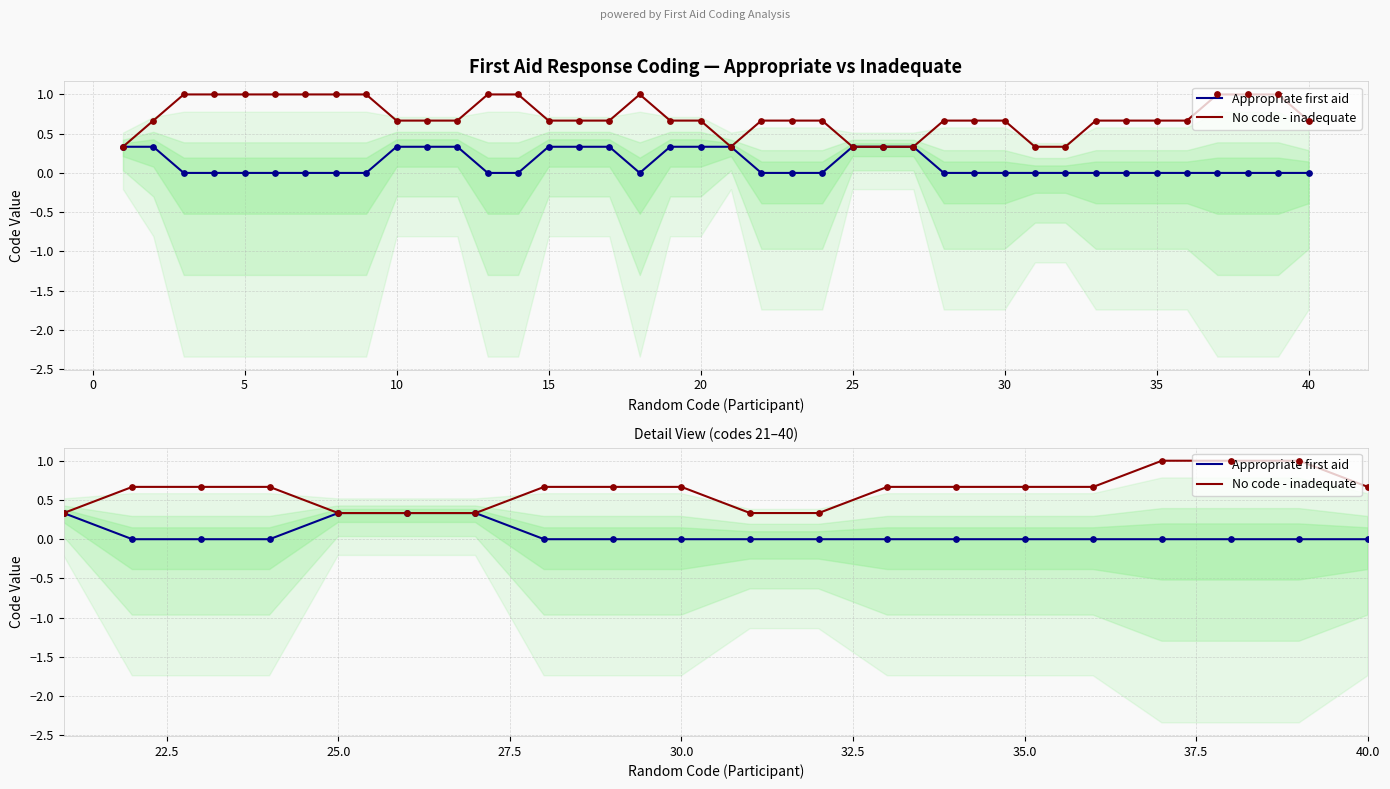

What are all the series names shown in the legend?

Appropriate first aid, No code - inadequate